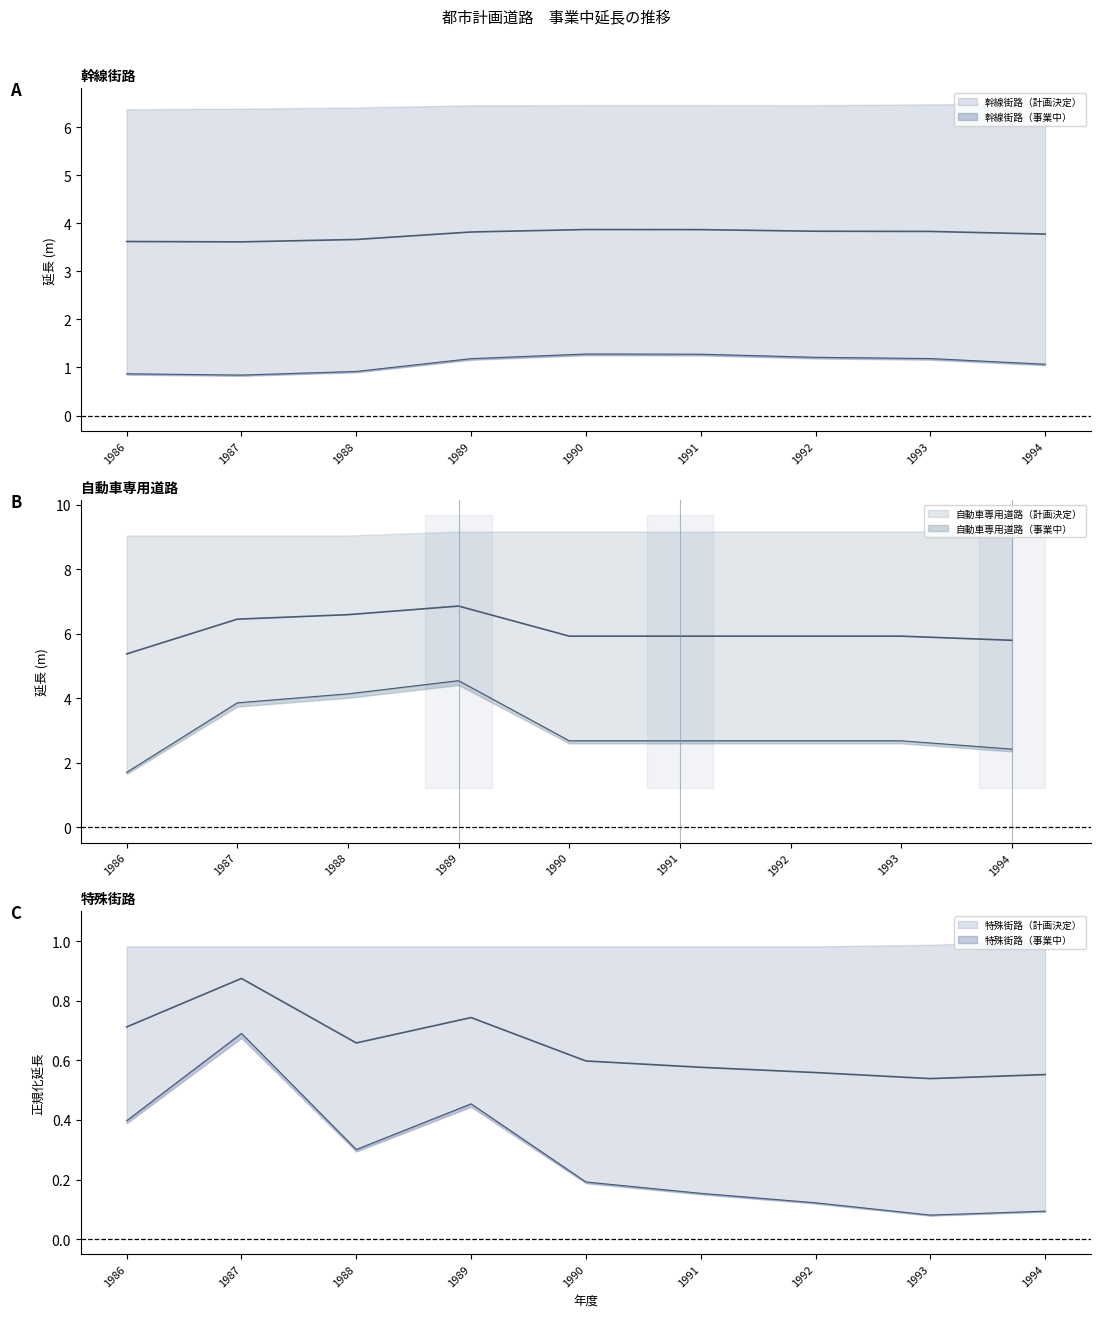

List the series in order of their overall mean, lowest first.

特殊街路（事業中）, 幹線街路（事業中）, 自動車専用道路（事業中）